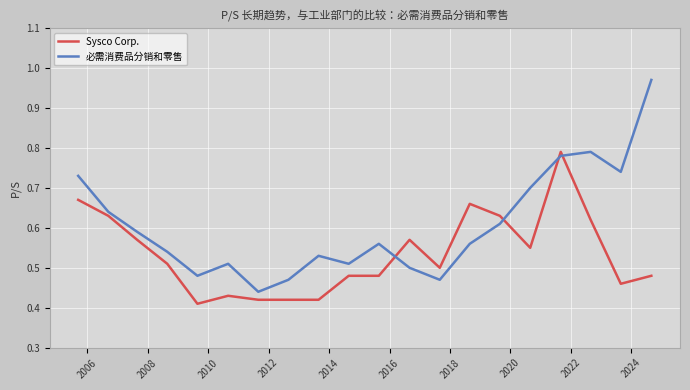

List the series in order of their peak value, lowest first.

Sysco Corp., 必需消费品分销和零售